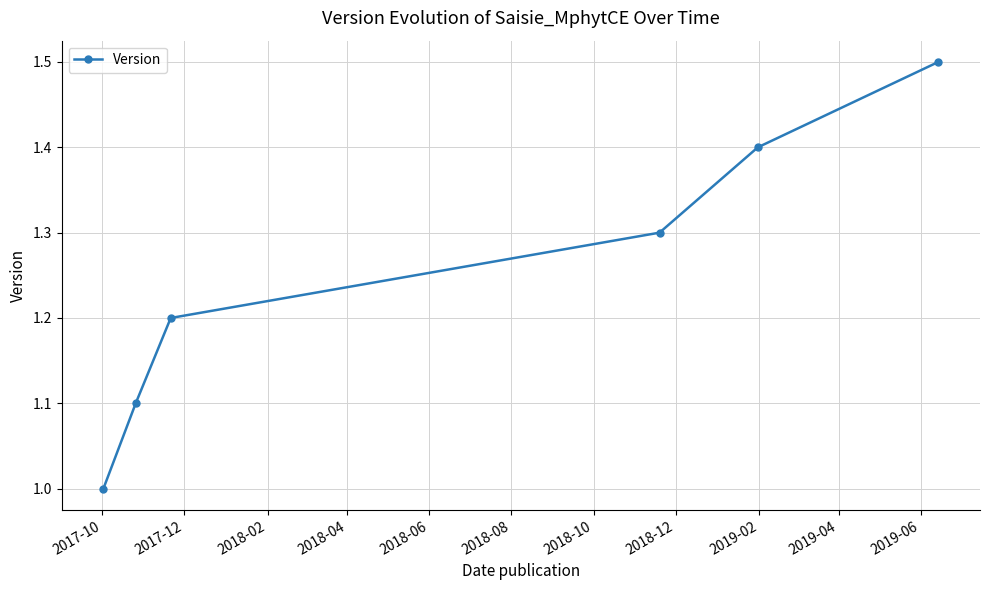

Reading right to left, extract all data points from this chart.

1.5	1.4	1.3	1.2	1.1	1.0